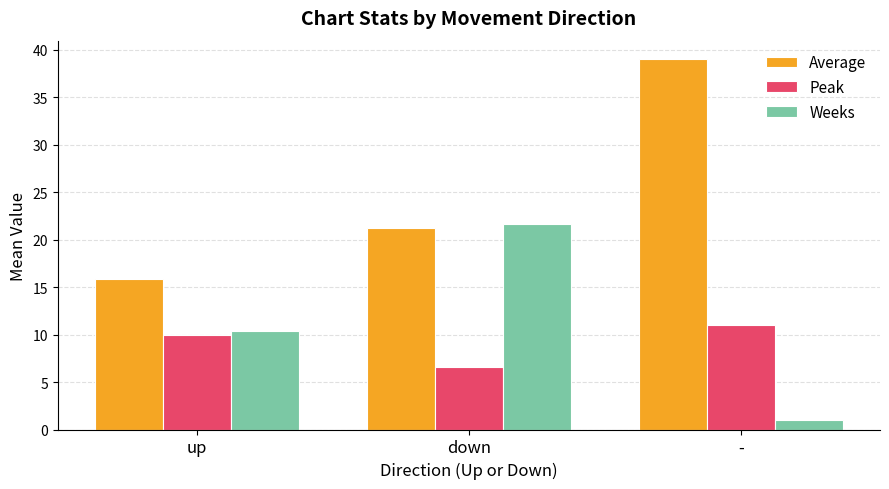

List the series in order of their peak value, lowest first.

Peak, Weeks, Average